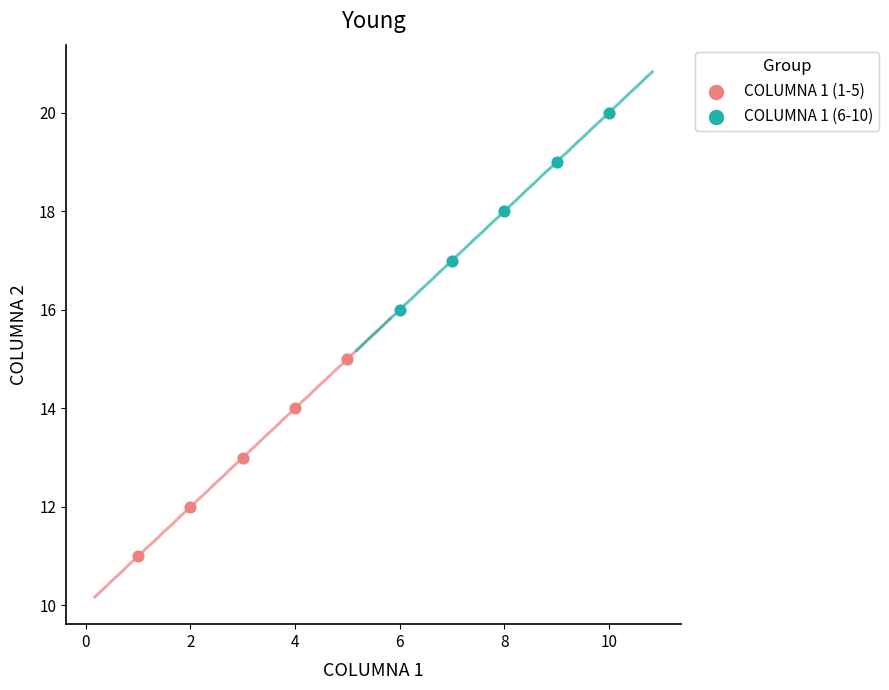

Which series contains the lowest Y value?

COLUMNA 1 (1-5)